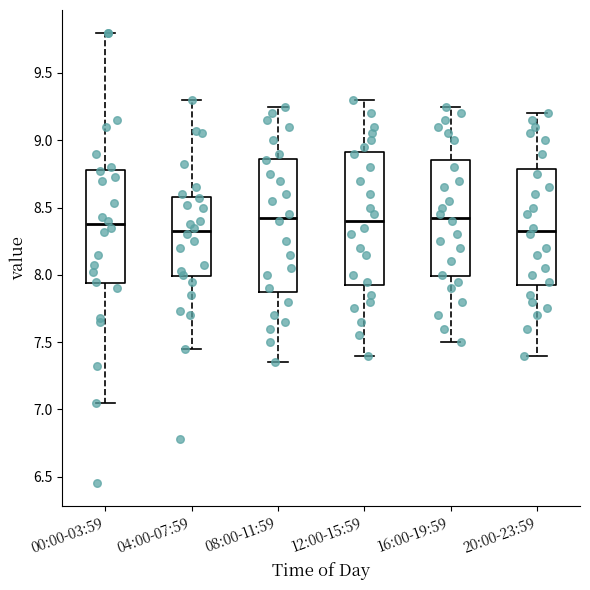

Reading left to right, read every box against the y-axis: the position of its median line, the range the box covers, and the ends of its whiskers. The values are not printed on the chart, so give them approximately, as read against the axis.

00:00-03:59: median 8.40, box 7.95 to 8.80, whiskers 7.05 to 9.80
04:00-07:59: median 8.35, box 8.00 to 8.60, whiskers 7.45 to 9.30
08:00-11:59: median 8.45, box 7.90 to 8.85, whiskers 7.35 to 9.25
12:00-15:59: median 8.40, box 7.95 to 8.90, whiskers 7.40 to 9.30
16:00-19:59: median 8.45, box 8.00 to 8.85, whiskers 7.50 to 9.25
20:00-23:59: median 8.35, box 7.95 to 8.80, whiskers 7.40 to 9.20